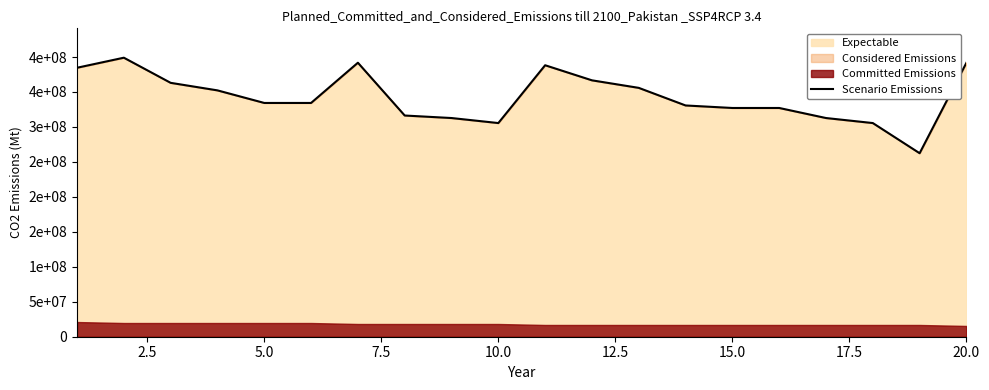

What is the difference between the maximum and minimum values?

136594594.6